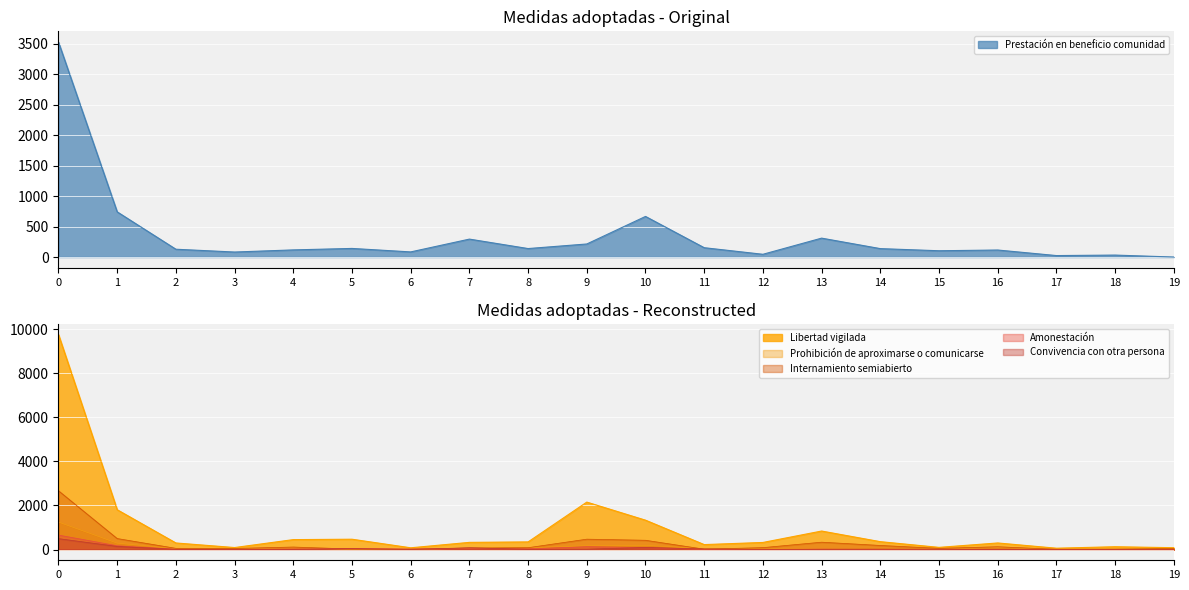

List the series in order of their peak value, lowest first.

Convivencia con otra persona, Amonestación, Prohibición de aproximarse o comunicarse, Internamiento semiabierto, Prestación en beneficio comunidad, Libertad vigilada